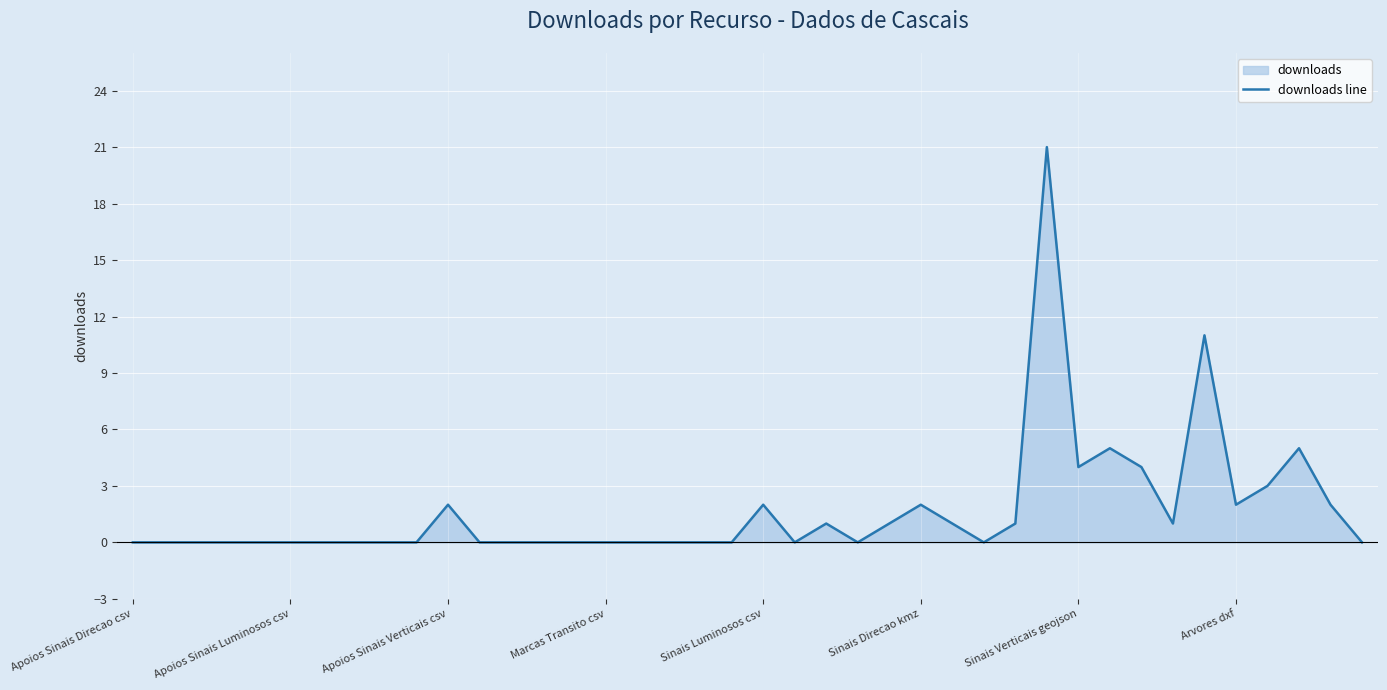

Reading left to right, what are all the values shown in this chart?

0	0	0	0	0	0	0	0	0	0	2	0	0	0	0	0	0	0	0	0	2	0	1	0	1	2	1	0	1	21	4	5	4	1	11	2	3	5	2	0